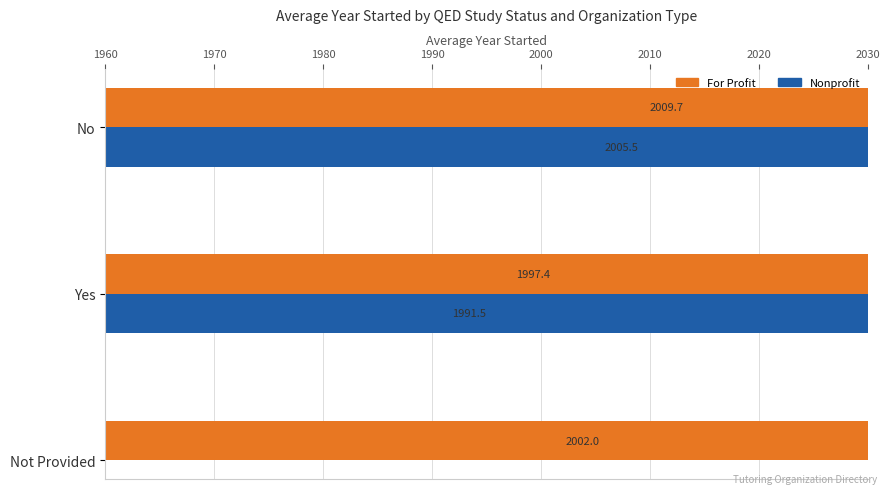

Is it true that For Profit equals 3320.7 at Not Provided?

False